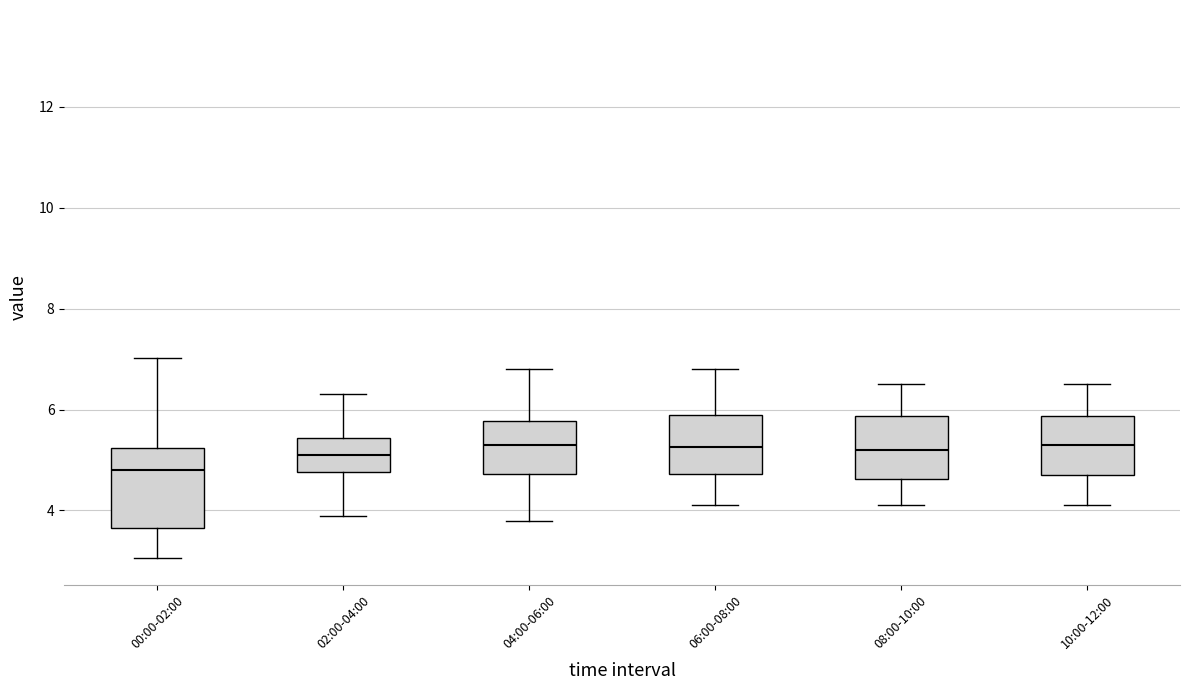

Which box is the tallest, from its lower edge to its upper edge?

00:00-02:00